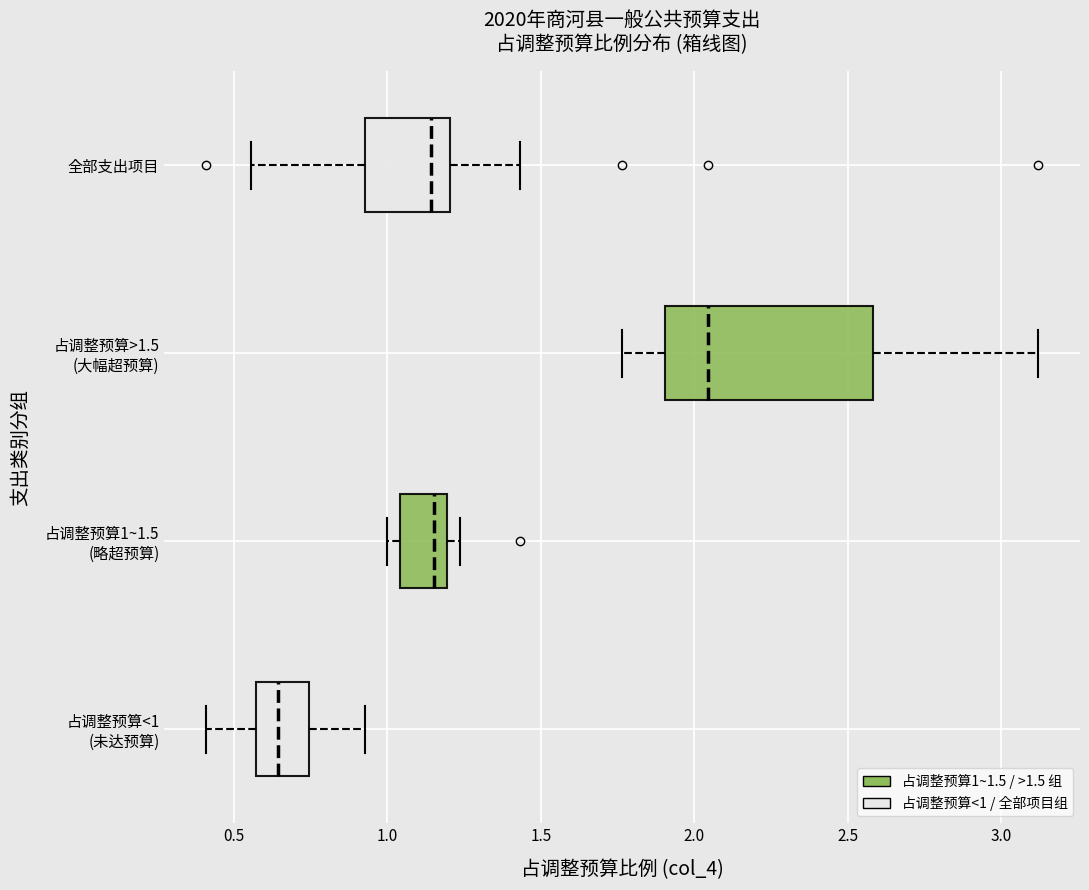

Reading bottom to top, read every box against the x-axis: the position of its median line, the range the box covers, and the ends of its whiskers. The values are not printed on the chart, so give them approximately, as read against the axis.

占调整预算<1 (未达预算): median 0.65, box 0.55 to 0.75, whiskers 0.40 to 0.95
占调整预算1~1.5 (略超预算): median 1.15, box 1.05 to 1.20, whiskers 1.00 to 1.25
占调整预算>1.5 (大幅超预算): median 2.05, box 1.90 to 2.60, whiskers 1.75 to 3.10
全部支出项目: median 1.15, box 0.95 to 1.20, whiskers 0.55 to 1.45